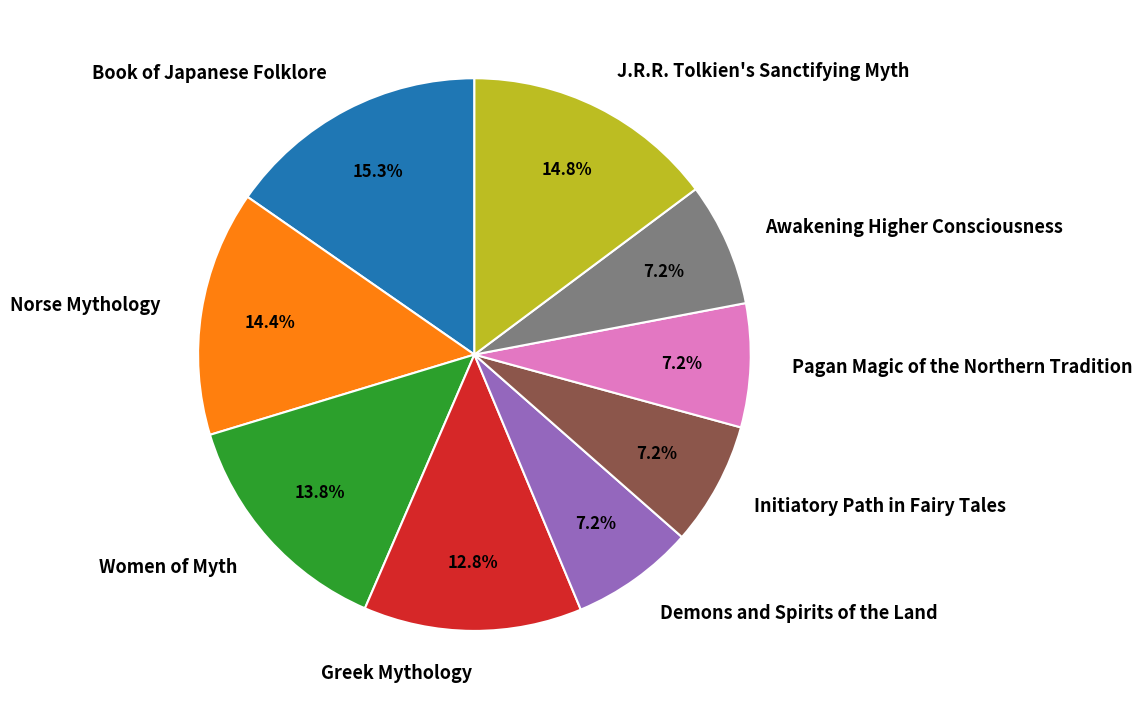

The Greek Mythology slice represents 6% of the pie. True or false?

False